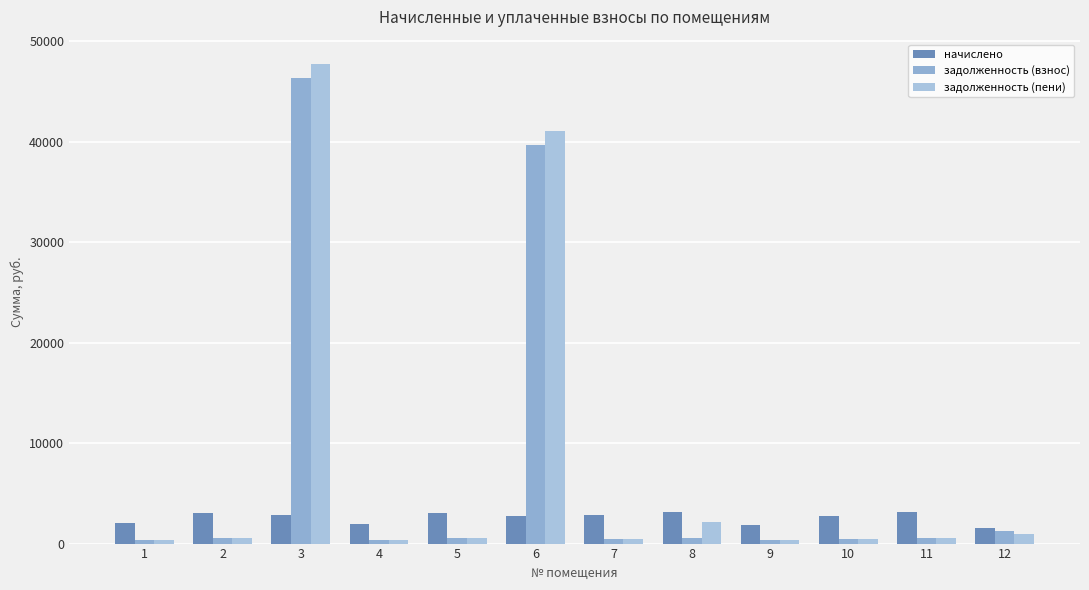

Where is задолженность (взнос) nearest to the value 23350?

6